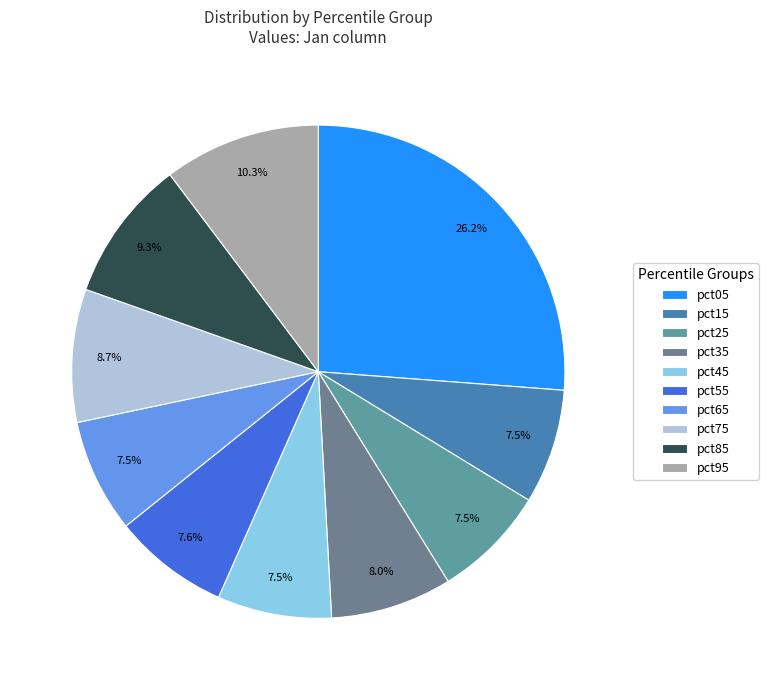

Which has a higher value, pct65 or pct85?

pct85